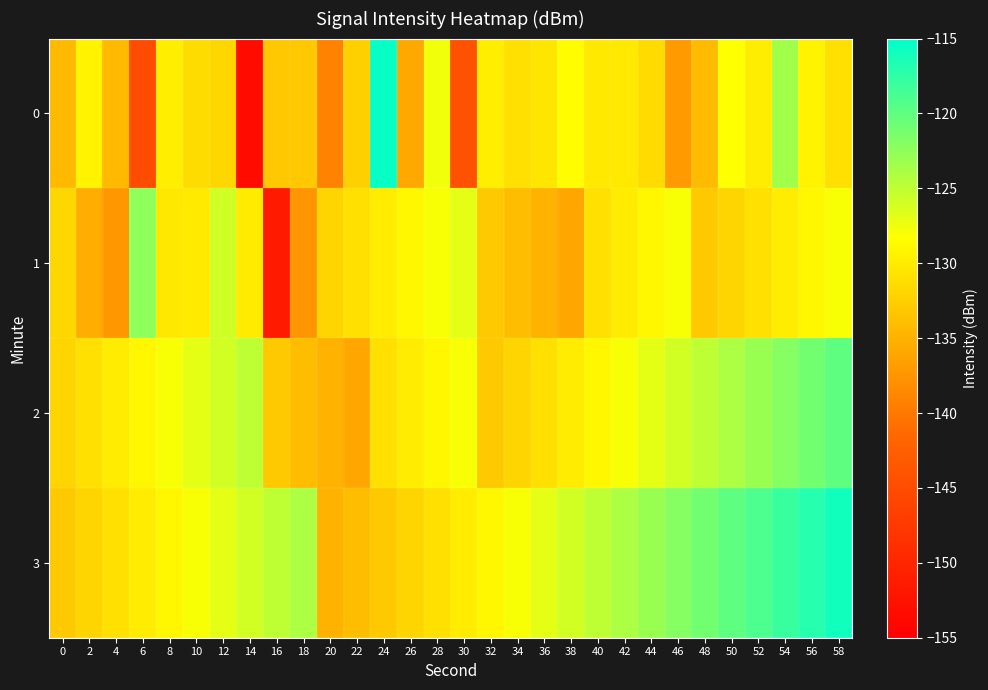

Count the number of categories in the chart.

30